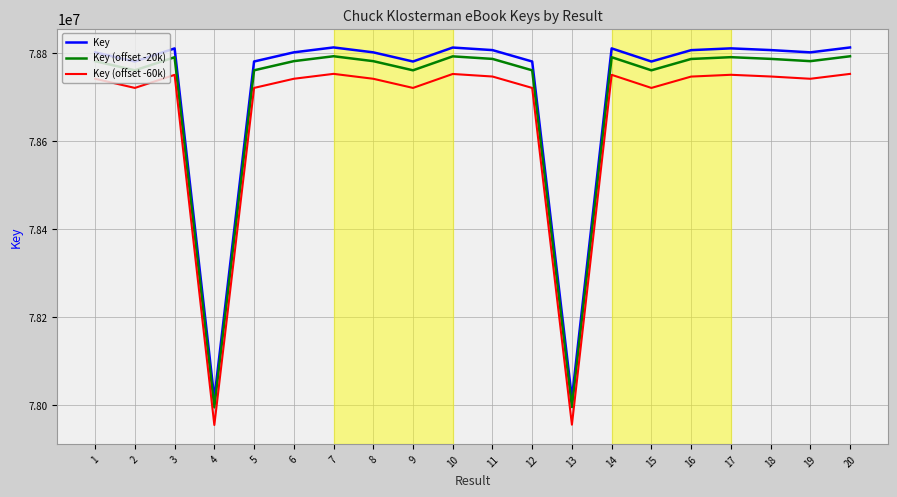

At which category does Key (offset -20k) reach its first local valley?

2